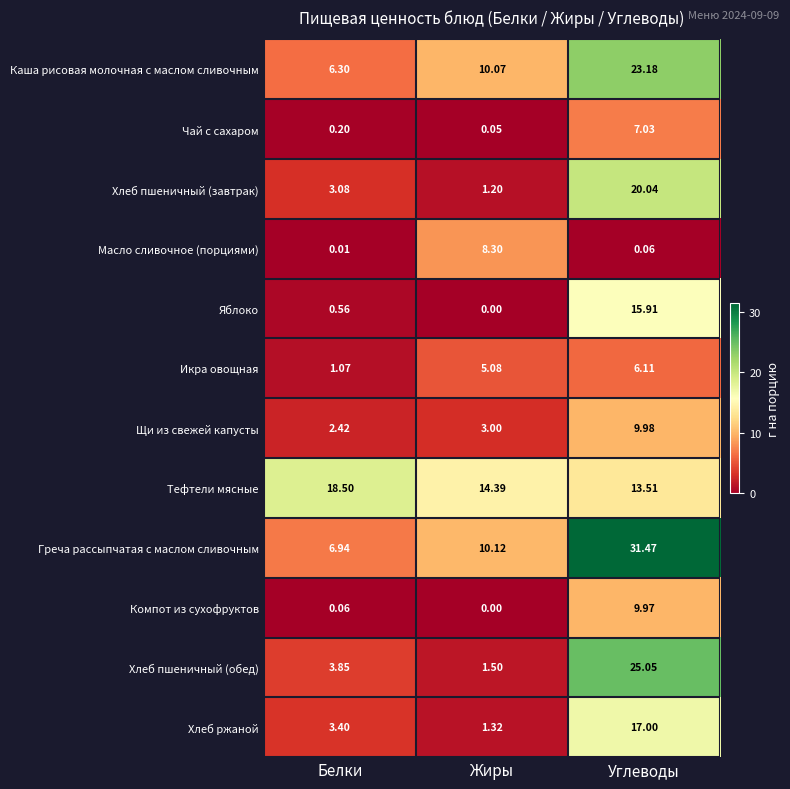

How many series are shown in this chart?

12